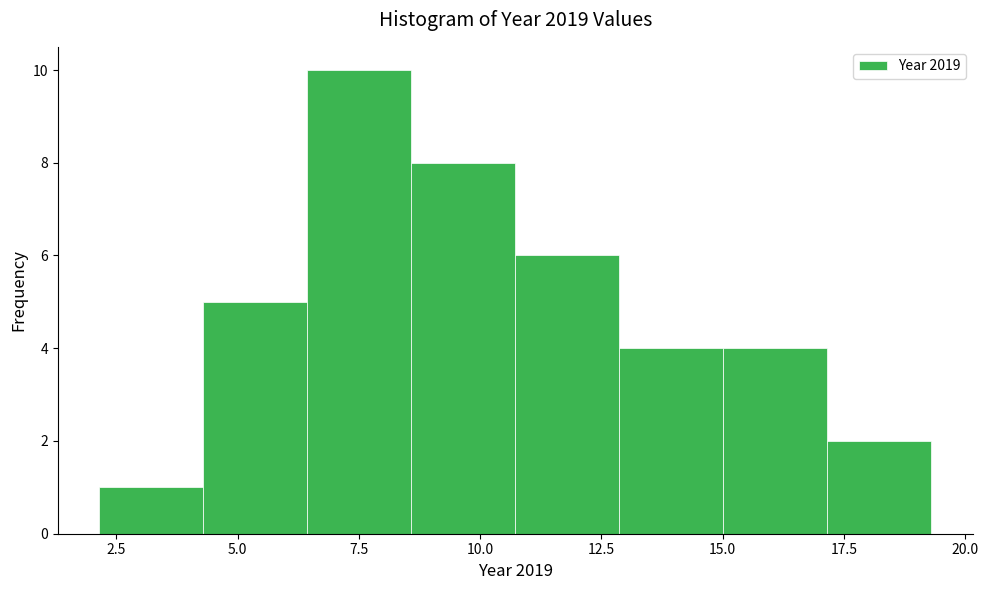

Over which range of the x-axis is the bar tallest?

6.5 to 8.5